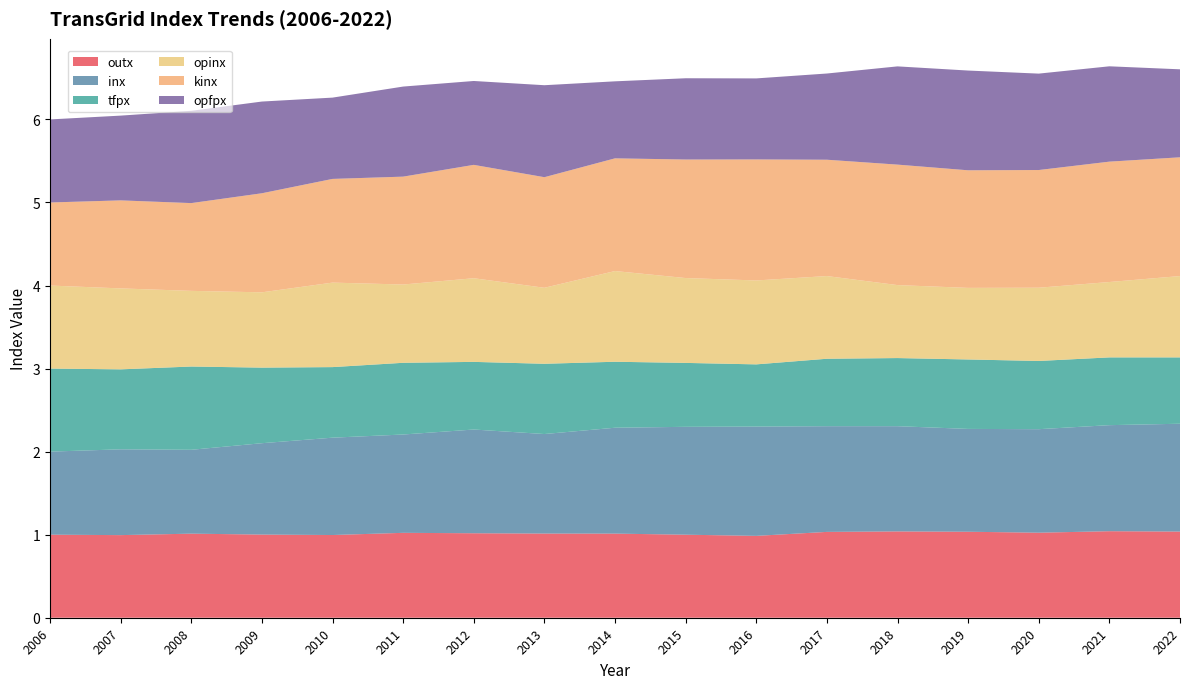

Reading left to right, what are all the values shown in this chart?

outx: 1.0	1.0	1.0	1.0	1.0	1.0	1.0	1.0	1.0	1.0	1.0	1.0	1.0	1.0	1.0	1.0	1.0
inx: 1.0	1.0	1.0	1.1	1.2	1.2	1.2	1.2	1.3	1.3	1.3	1.3	1.3	1.2	1.2	1.3	1.3
tfpx: 1.0	1.0	1.0	0.9	0.8	0.9	0.8	0.8	0.8	0.8	0.7	0.8	0.8	0.8	0.8	0.8	0.8
opinx: 1.0	1.0	0.9	0.9	1.0	0.9	1.0	0.9	1.1	1.0	1.0	1.0	0.9	0.9	0.9	0.9	1.0
kinx: 1.0	1.1	1.1	1.2	1.2	1.3	1.4	1.3	1.4	1.4	1.5	1.4	1.5	1.4	1.4	1.4	1.4
opfpx: 1.0	1.0	1.1	1.1	1.0	1.1	1.0	1.1	0.9	1.0	1.0	1.0	1.2	1.2	1.2	1.1	1.1